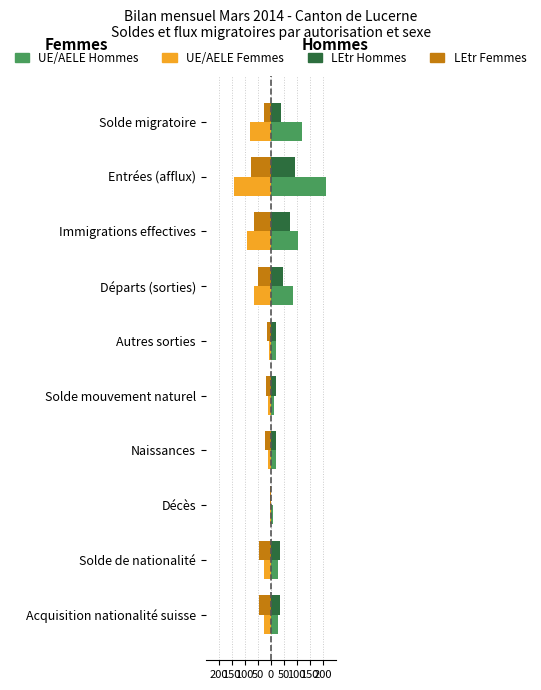

What are all the series names shown in the legend?

UE/AELE Hommes, UE/AELE Femmes, LEtr Hommes, LEtr Femmes